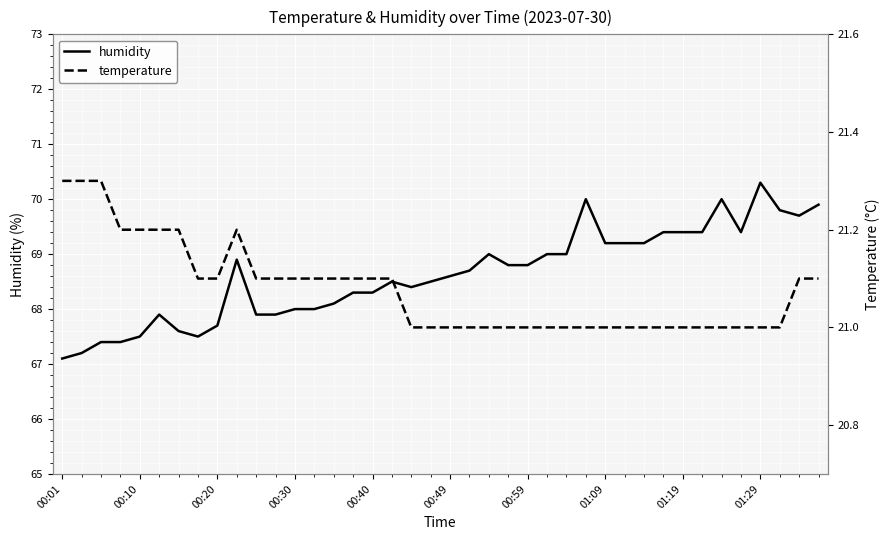

What position from the left is 22?

23